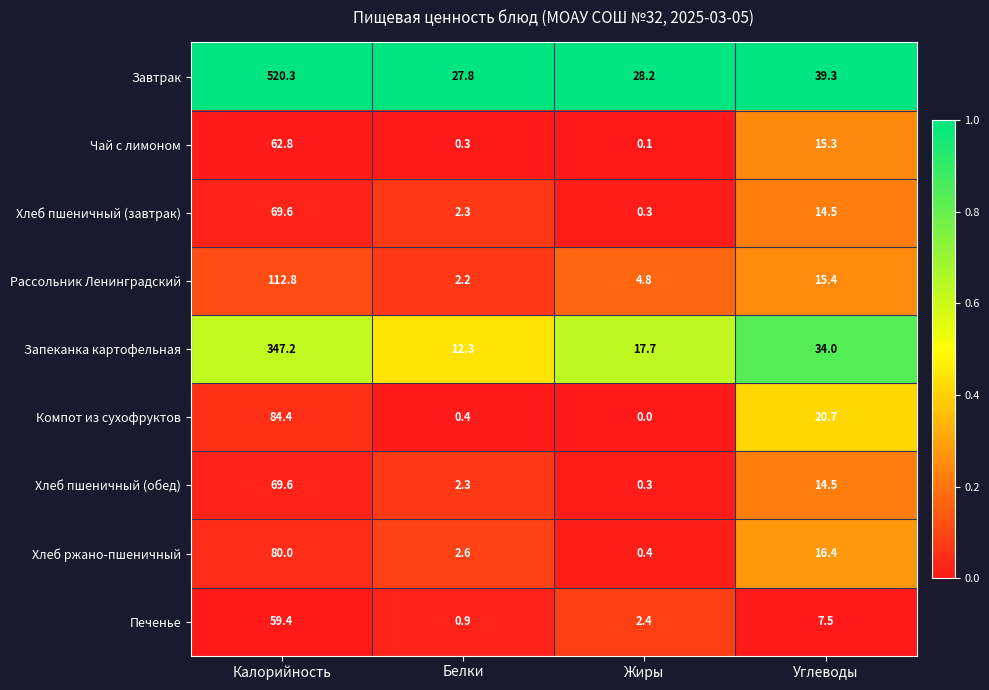

Which category has the lowest value across all series?

Жиры